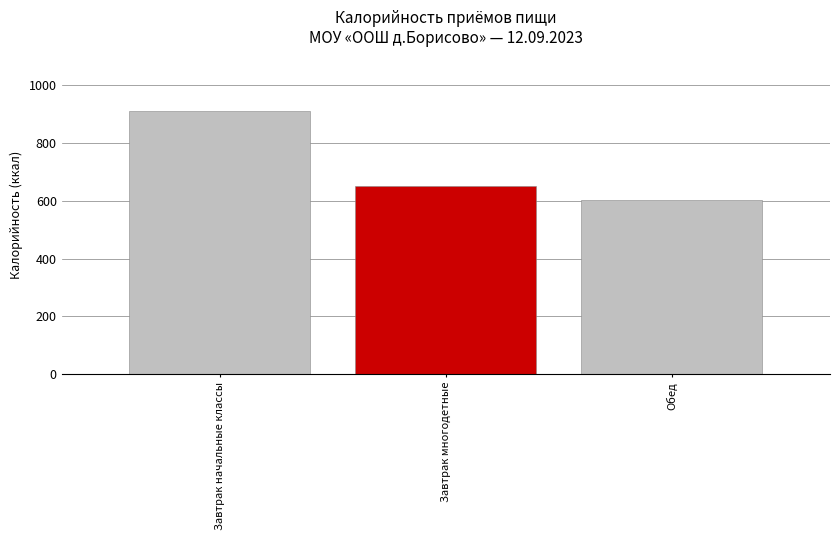

Rank the categories by value from lowest to highest.

Обед, Завтрак многодетные, Завтрак начальные классы